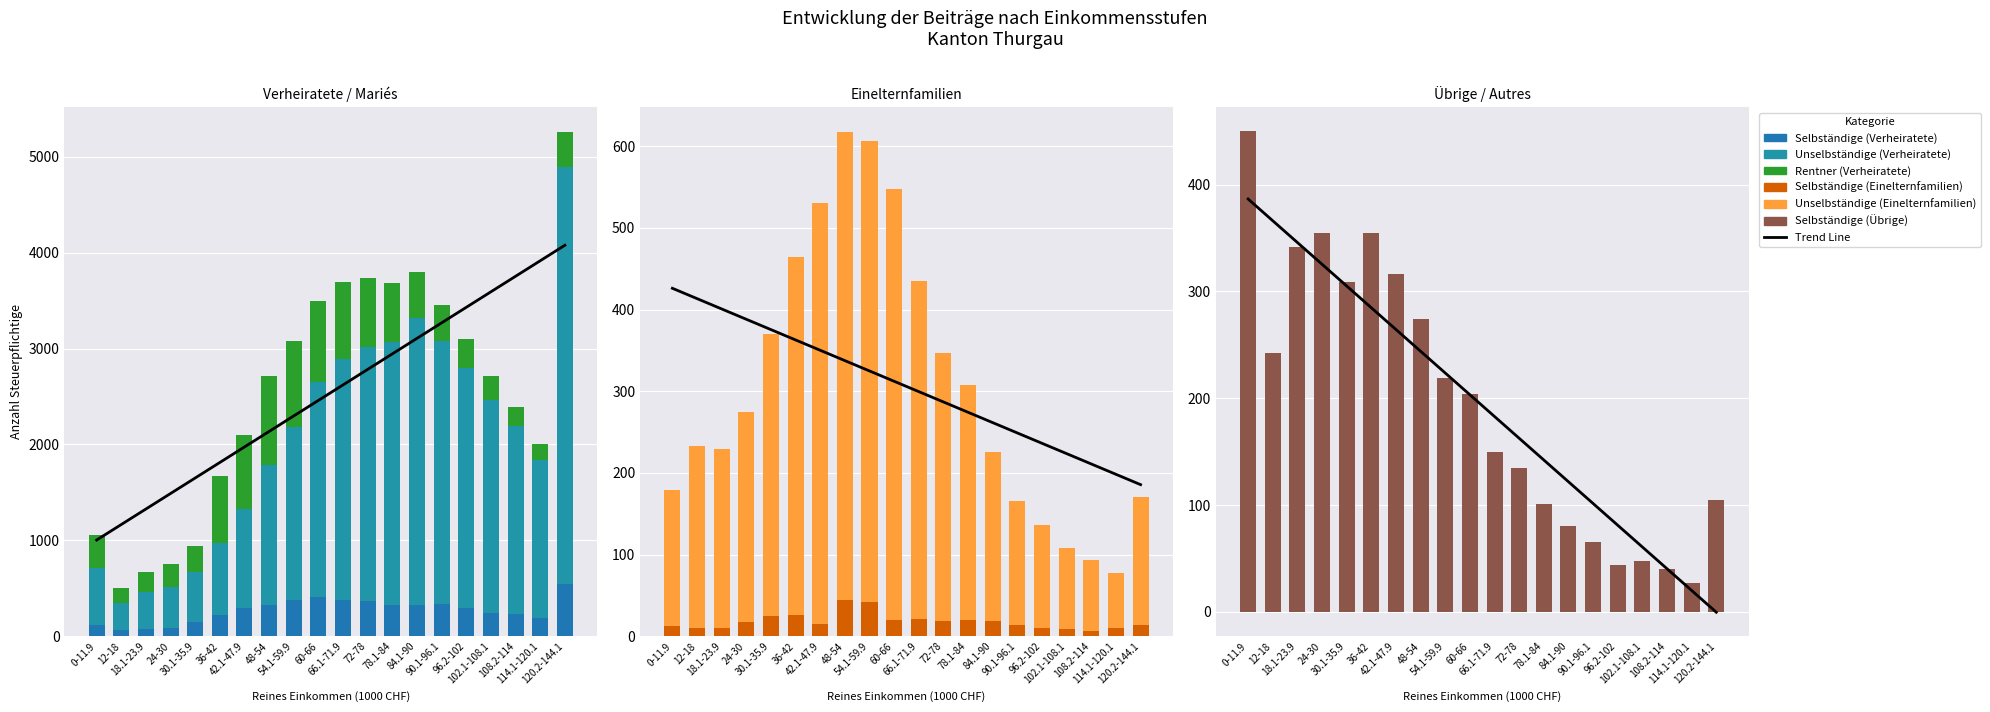

Where does the Rentner (Verheiratete) series first go above 377?

36-42